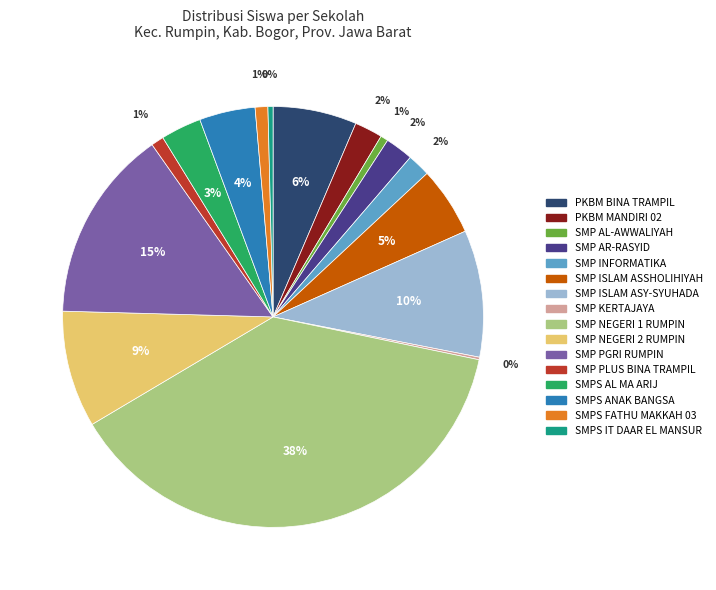

What is the ratio of the value at SMP ISLAM ASY-SYUHADA to the value at SMP PLUS BINA TRAMPIL?

10.0